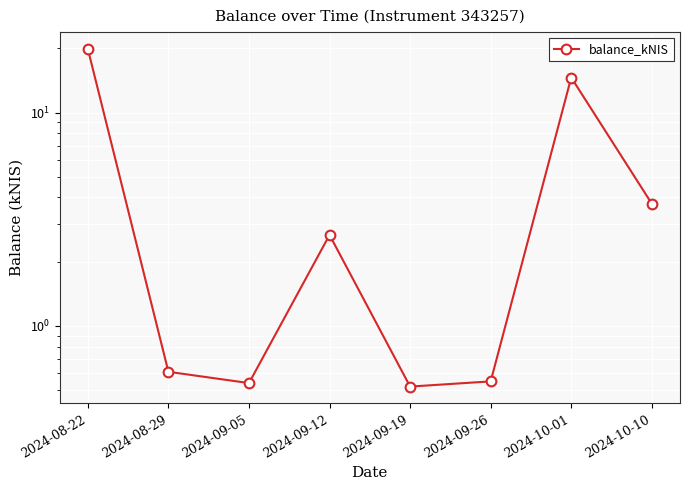

Rank the categories by value from lowest to highest.

2024-09-19, 2024-09-05, 2024-09-26, 2024-08-29, 2024-09-12, 2024-10-10, 2024-10-01, 2024-08-22